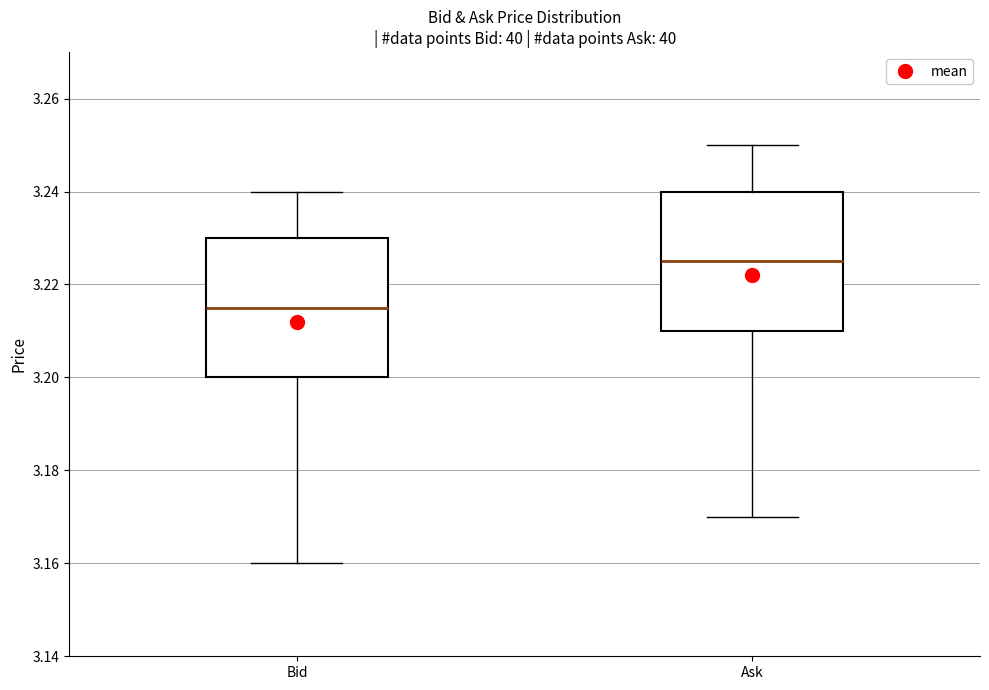

Which box's median line is the highest?

Ask